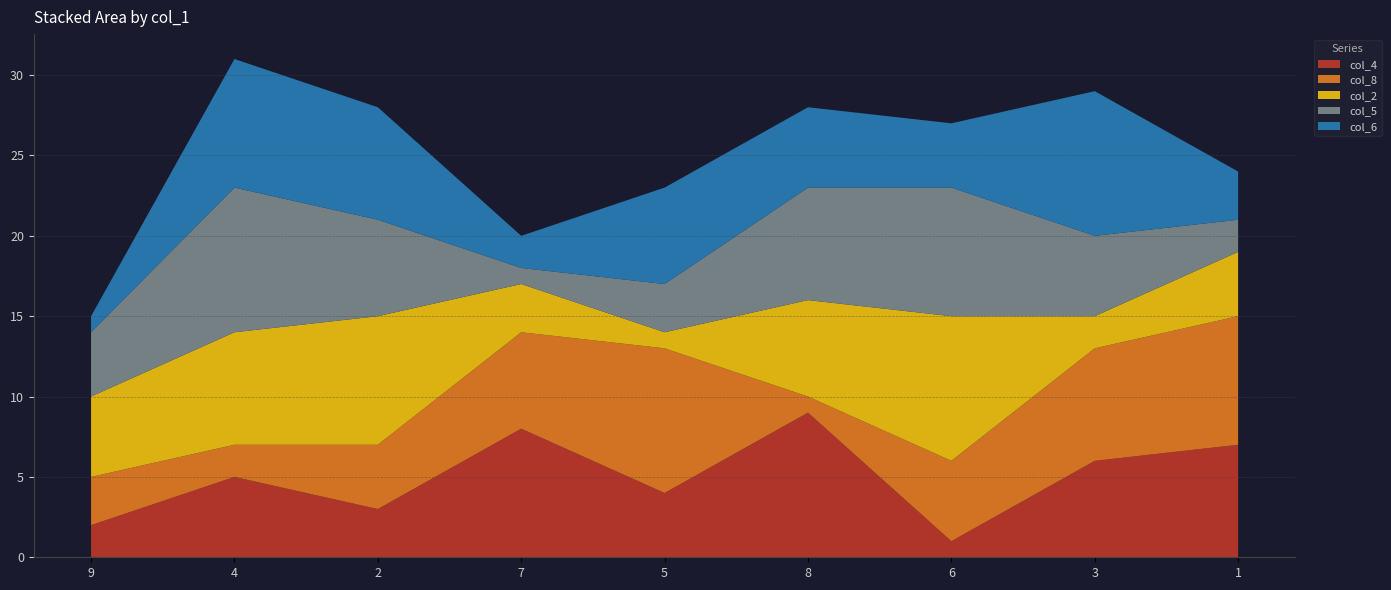

Reading left to right, what are all the values shown in this chart?

col_4: 9=2	4=5	2=3	7=8	5=4	8=9	6=1	3=6	1=7
col_8: 9=3	4=2	2=4	7=6	5=9	8=1	6=5	3=7	1=8
col_2: 9=5	4=7	2=8	7=3	5=1	8=6	6=9	3=2	1=4
col_5: 9=4	4=9	2=6	7=1	5=3	8=7	6=8	3=5	1=2
col_6: 9=1	4=8	2=7	7=2	5=6	8=5	6=4	3=9	1=3